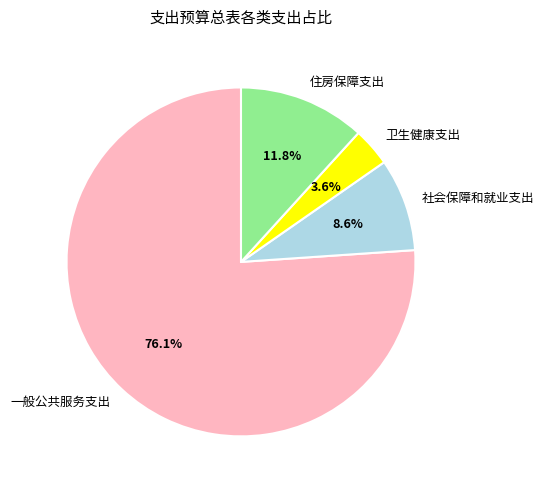

Count the number of slices in the pie.

4